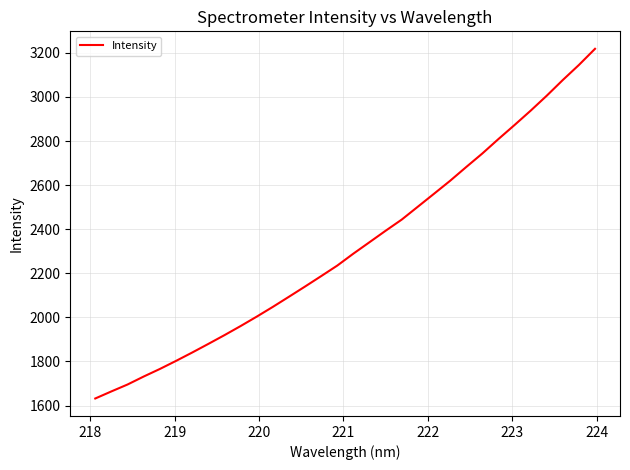

How many lines are shown in the chart?

1